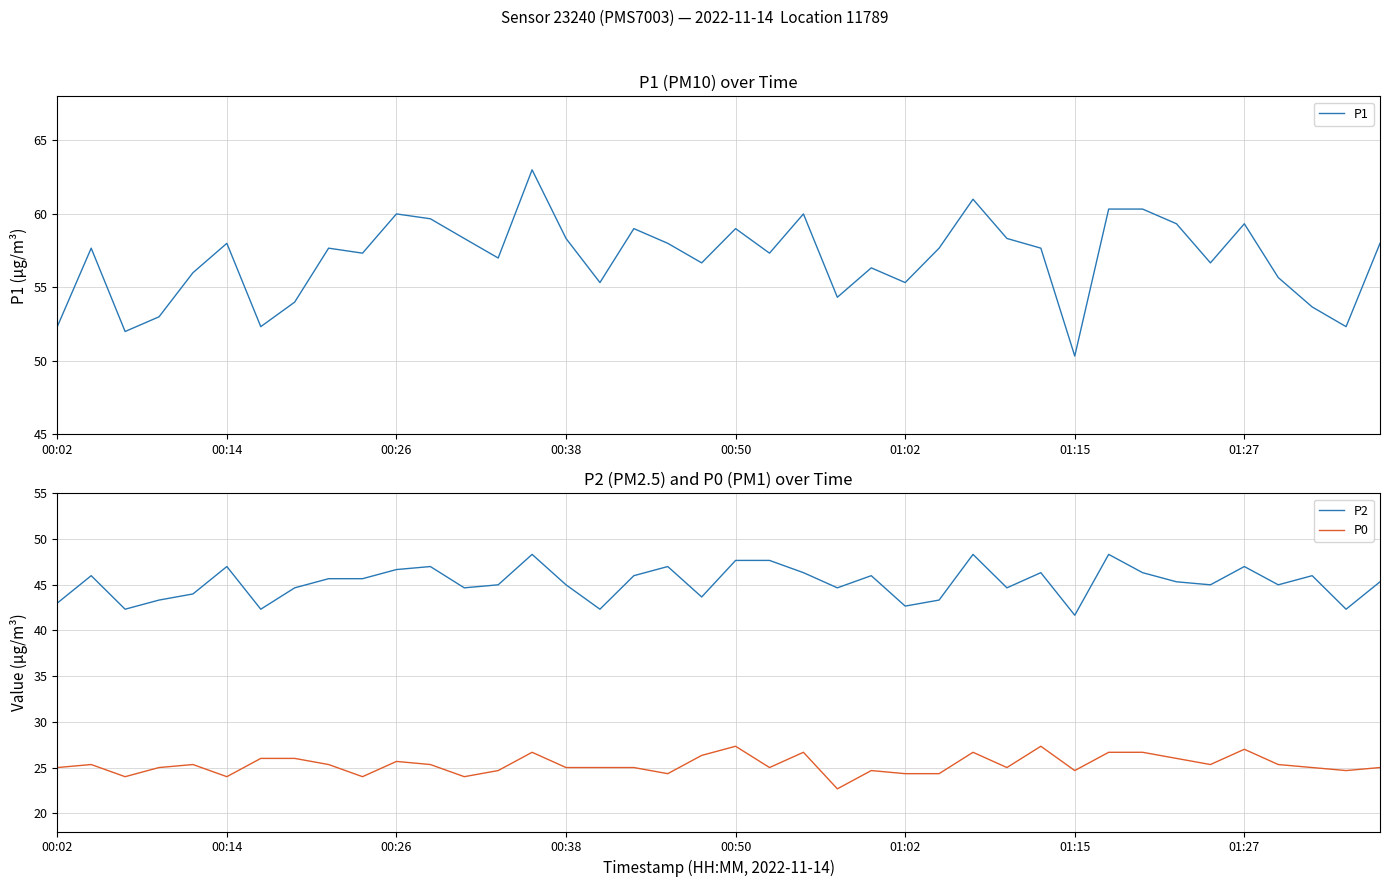

Which has a higher value, 19 or 39?

39